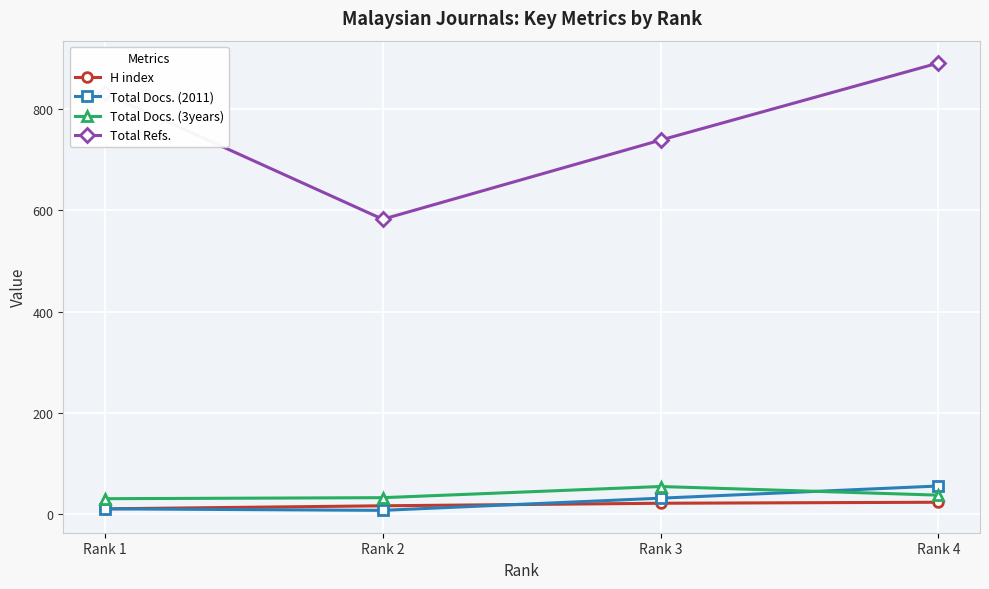

At which category is the sum across all series the highest?

Rank 4